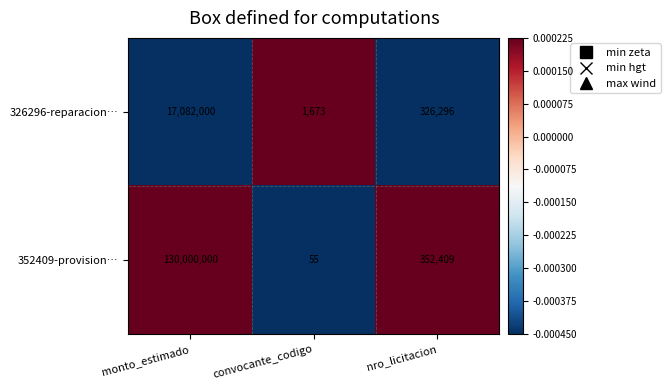

Which category has the highest value across all series?

monto_estimado